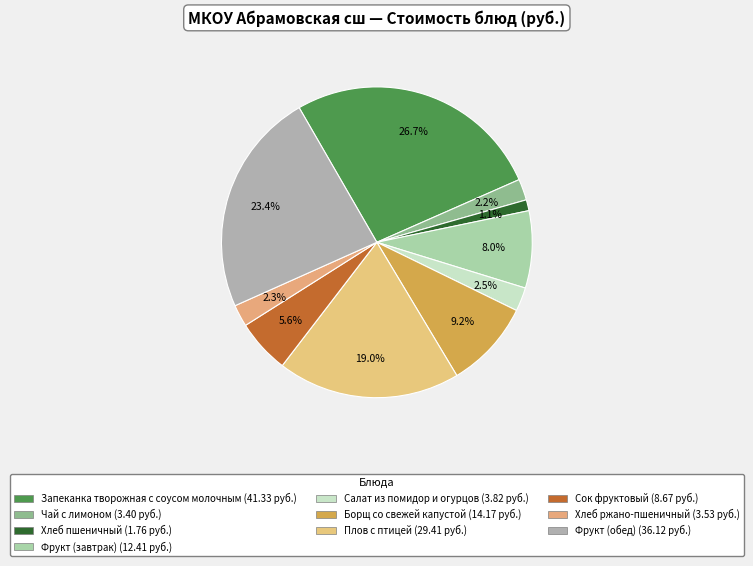

What percentage is the Салат из помидор и огурцов slice, to the nearest percent?

2%